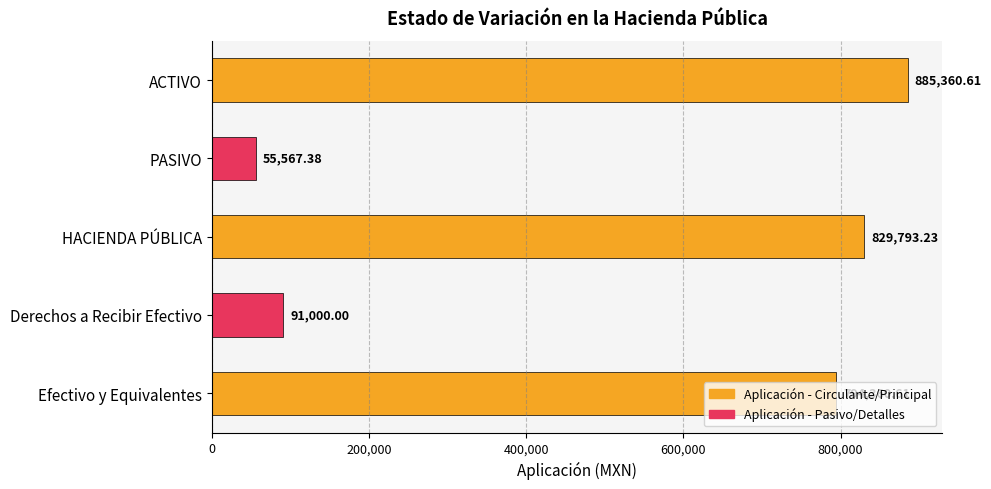

Rank the categories by value from highest to lowest.

ACTIVO, HACIENDA PÚBLICA, Efectivo y Equivalentes, Derechos a Recibir Efectivo, PASIVO